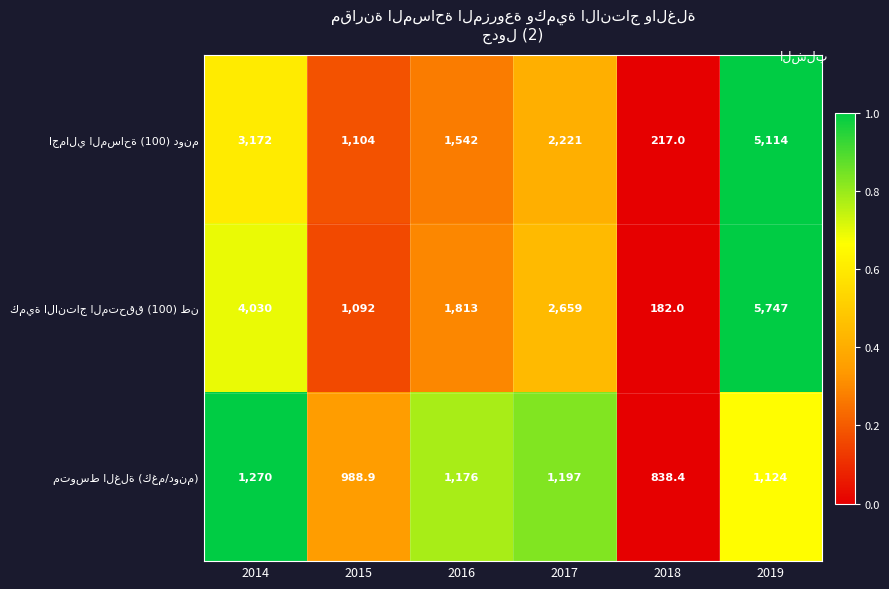

What is the greatest value displayed?

5747.0